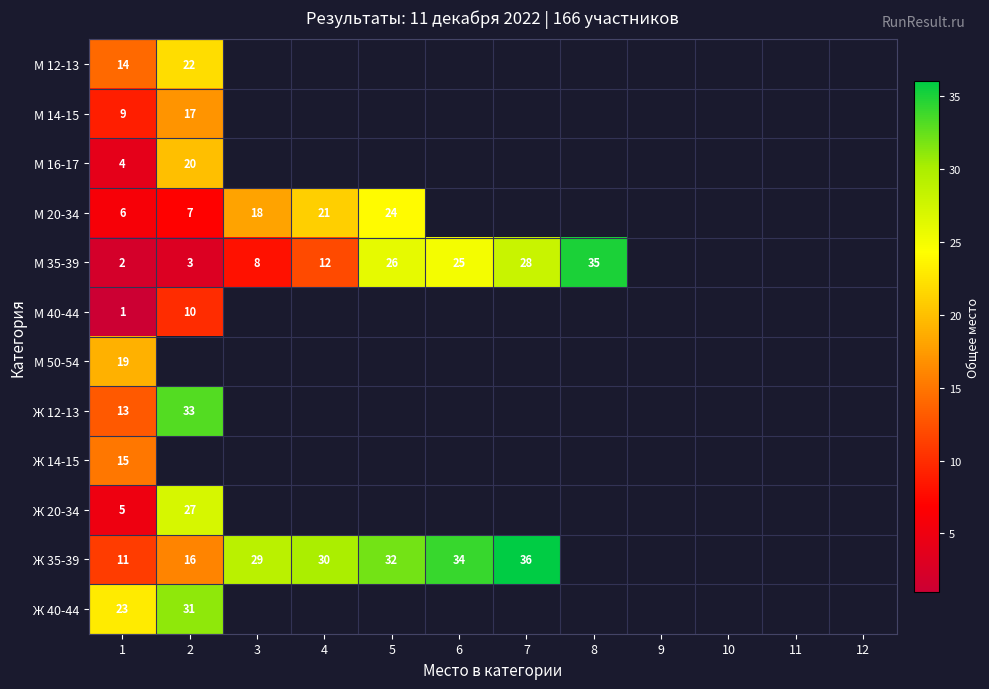

At which label does М 35-39 reach its peak?

8